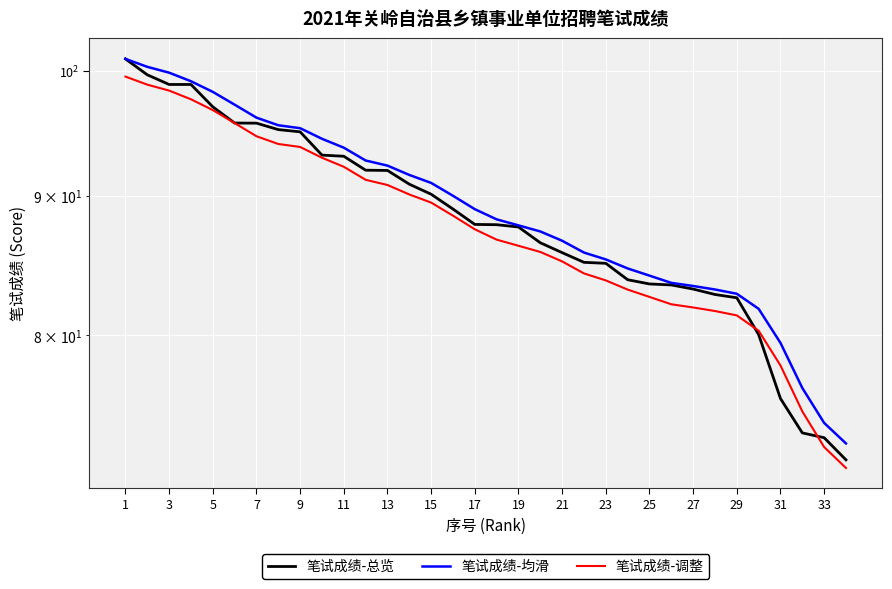

Reading right to left, list all the values displayed in this chart.

笔试成绩-总览: 72.0	73.4	73.7	75.8	80.1	82.6	82.8	83.2	83.5	83.6	83.9	85.0	85.1	85.8	86.5	87.7	87.8	87.9	89.0	90.1	90.9	92.0	92.0	93.1	93.2	95.0	95.2	95.7	95.7	97.0	98.9	98.9	99.7	101.1
笔试成绩-均滑: 73.0	74.3	76.5	79.5	81.8	82.9	83.2	83.4	83.6	84.1	84.7	85.3	85.8	86.7	87.4	87.8	88.2	89.0	90.0	91.0	91.6	92.3	92.7	93.8	94.5	95.3	95.5	96.2	97.2	98.3	99.2	99.9	100.4	101.1
笔试成绩-调整: 71.5	72.8	75.0	78.0	80.3	81.4	81.7	81.9	82.1	82.6	83.2	83.8	84.3	85.2	85.9	86.3	86.7	87.5	88.5	89.5	90.1	90.8	91.2	92.3	93.0	93.8	94.0	94.7	95.7	96.8	97.7	98.4	98.9	99.6